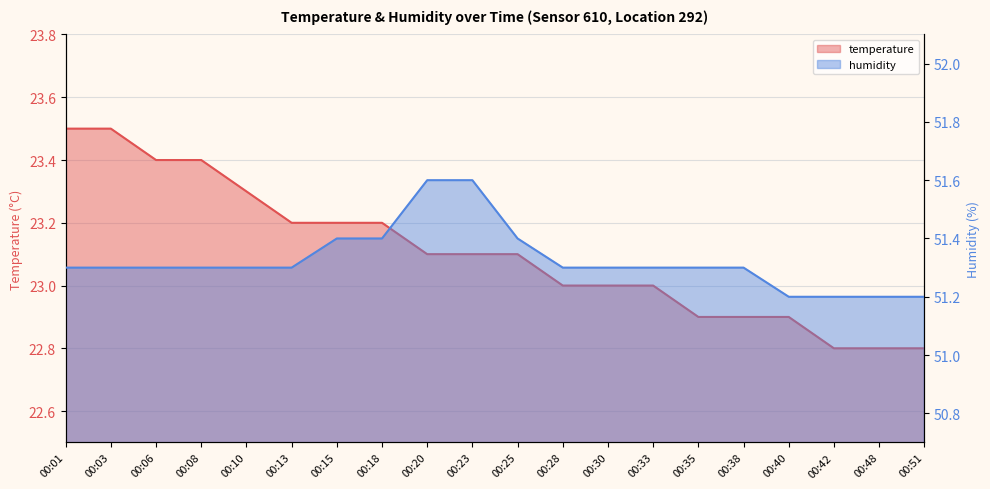

What is the greatest value displayed?

51.6